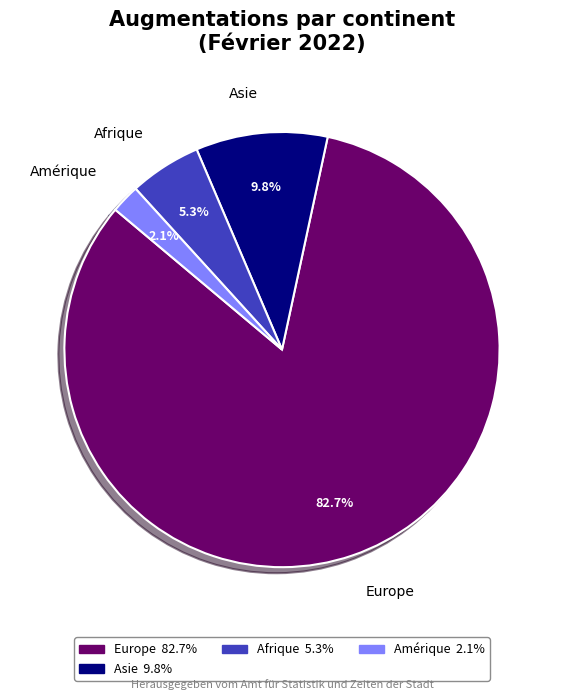

Does Amérique account for over 50% of the chart?

No